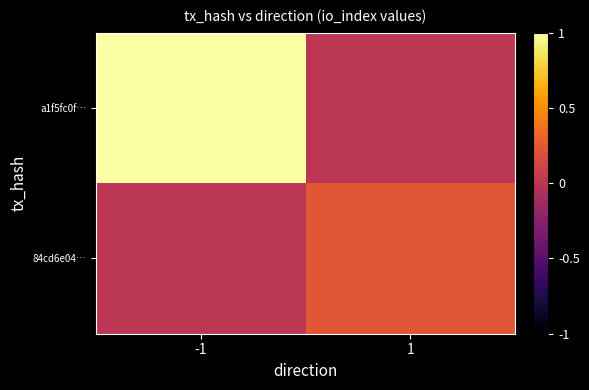

Reading left to right, list all the values displayed in this chart.

a1f5fc0f…: -1=1.0	1=0.0
84cd6e04…: -1=0.0	1=0.2